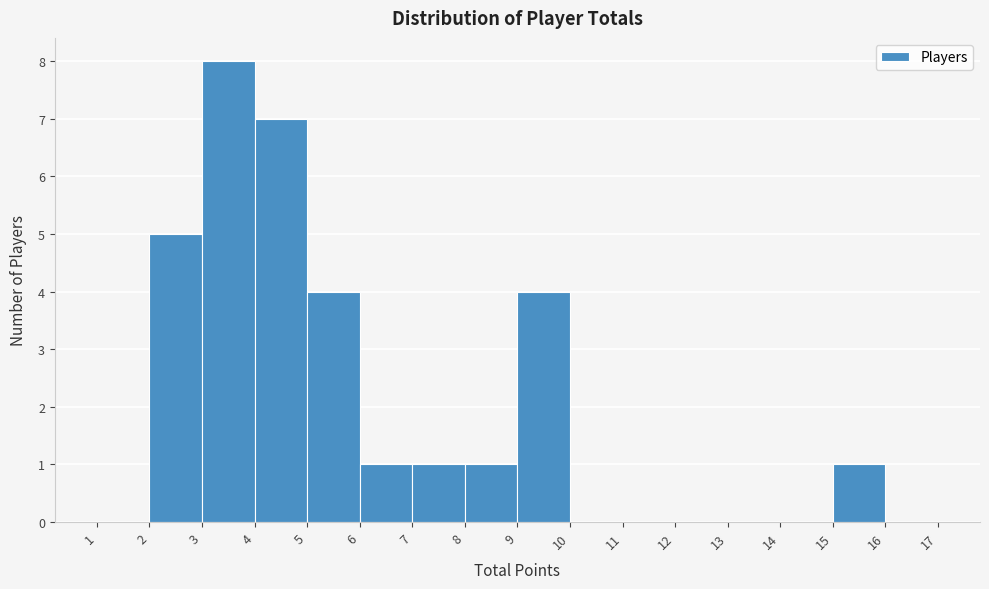

Over which range of the x-axis is the bar tallest?

3 to 4